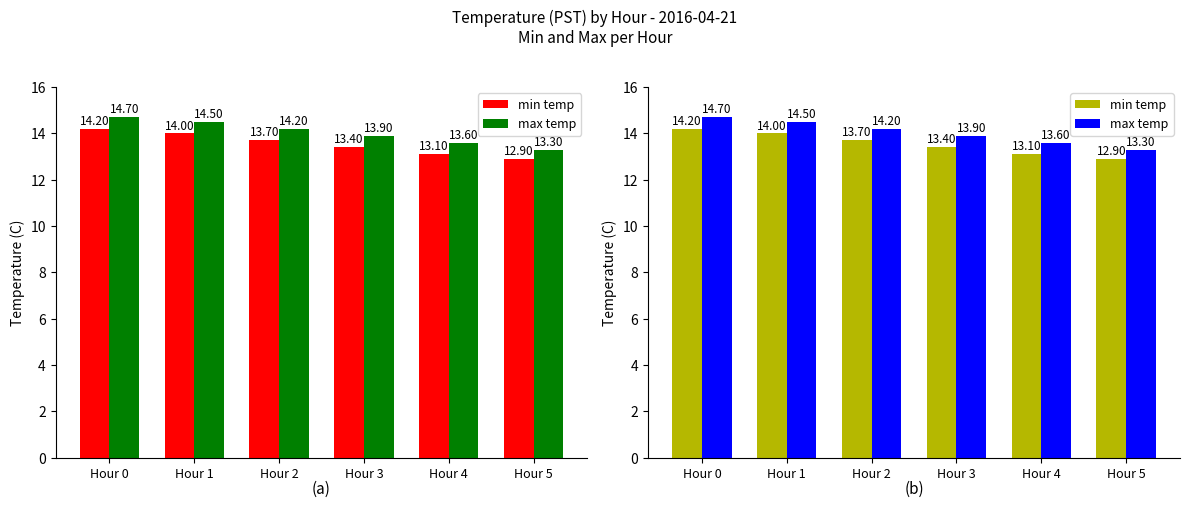

The value of min temp at Hour 0 is 14.2. True or false?

True